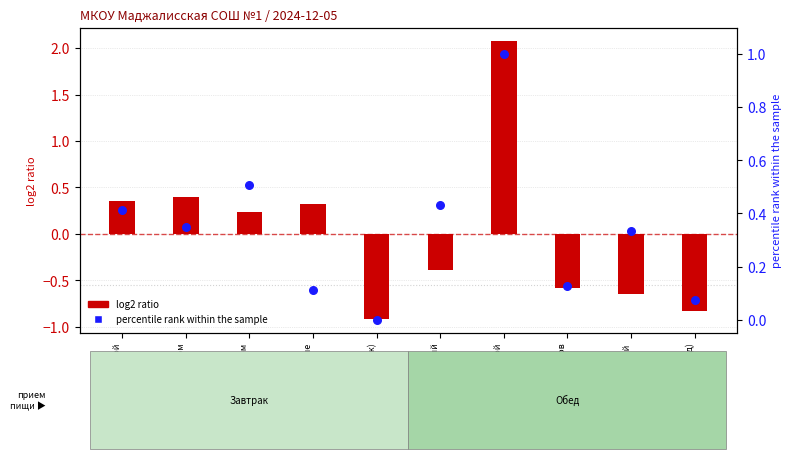

Which series has the largest Y range (max minus min)?

log2 ratio